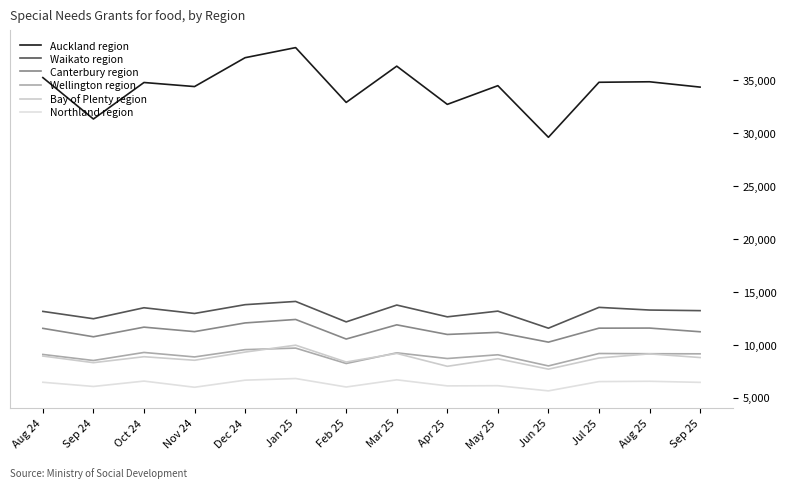

How many lines are shown in the chart?

6